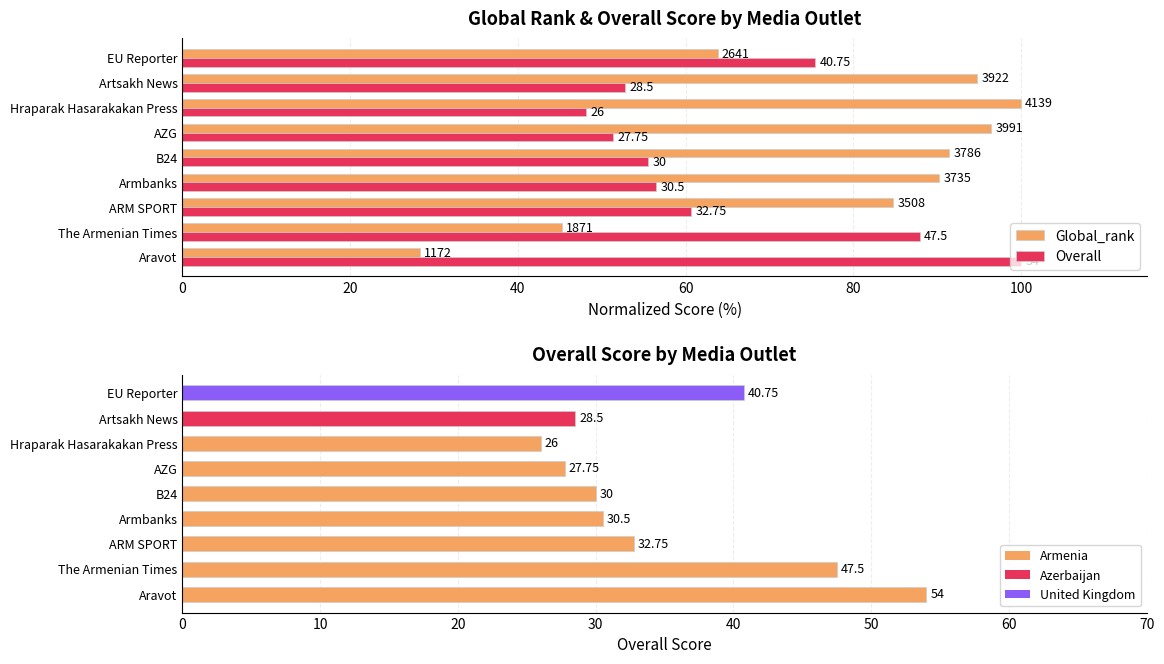

Reading left to right, extract all data points from this chart.

Global_rank: 28.3	45.2	84.8	90.2	91.5	96.4	100.0	94.8	63.8
Overall: 100.0	88.0	60.6	56.5	55.6	51.4	48.1	52.8	75.5